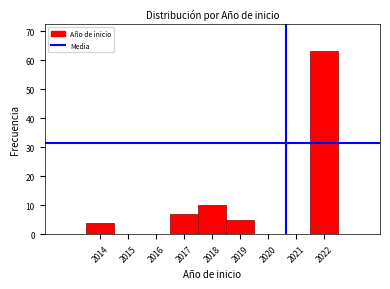

What is the height of the bar covering 2016.5 to 2017.5 on the x-axis? The values are not printed on the chart, so give them approximately, as read against the axis.

7